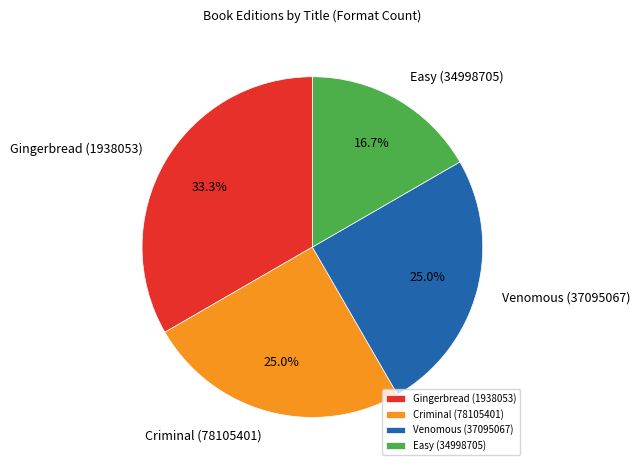

To the nearest percent, what portion does Criminal (78105401) represent?

25%